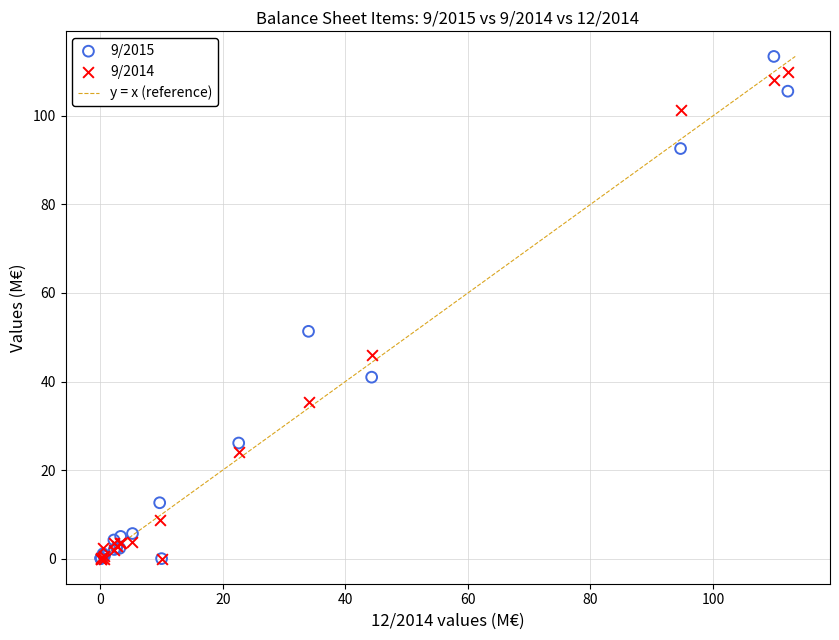

Which series has the widest spread of Y values?

9/2015